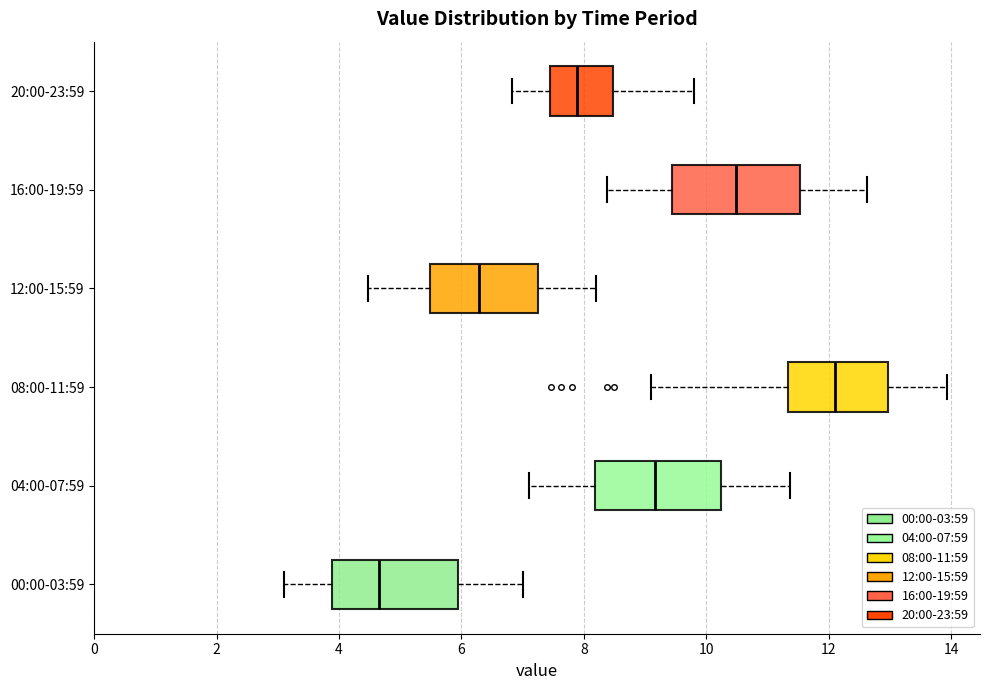

Where is the right edge of the box for 20:00-23:59 on the x-axis? The values are not printed on the chart, so give them approximately, as read against the axis.

8.4